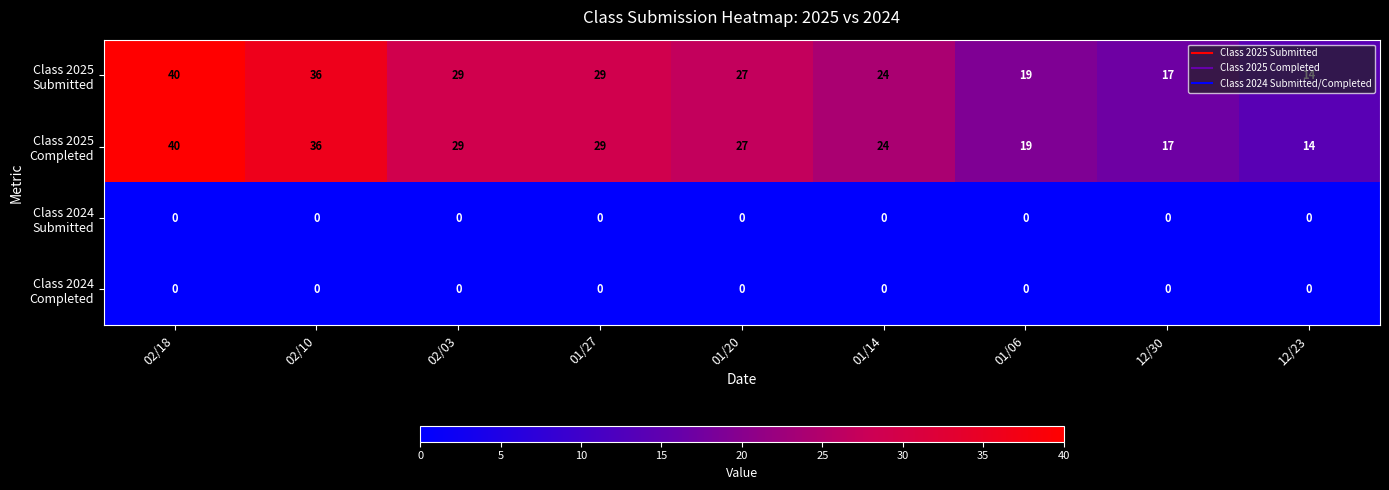

What is the difference between the highest and lowest values at 01/27?

29